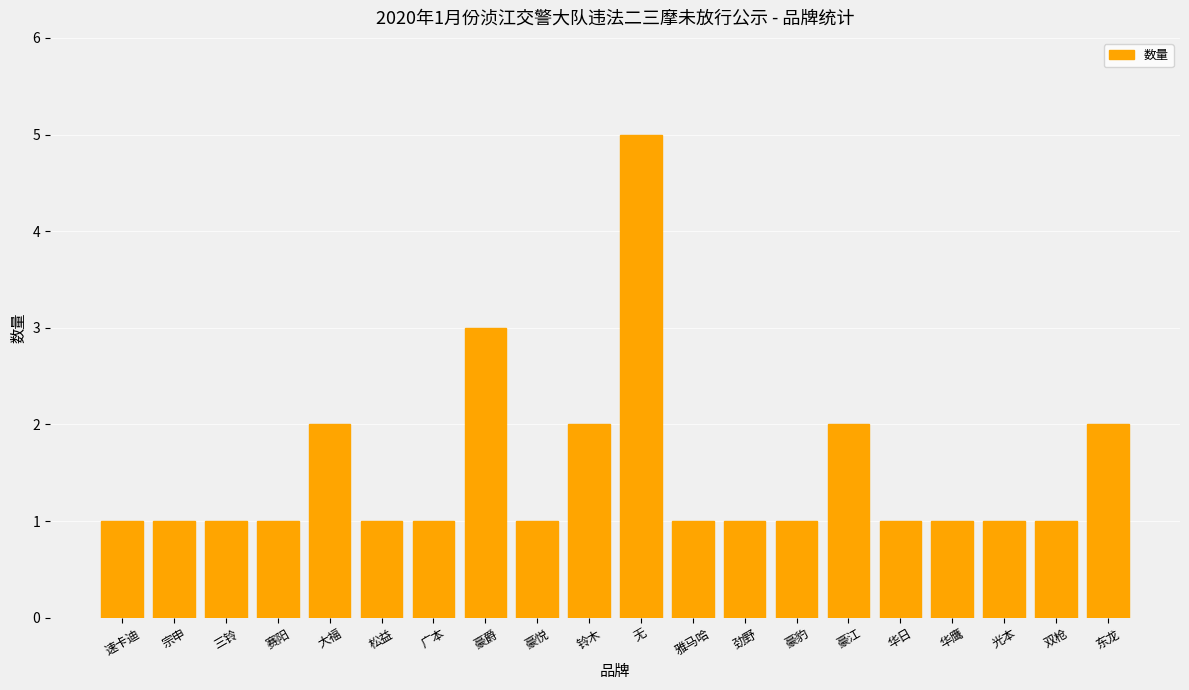

At which label is the value closest to 3?

豪爵